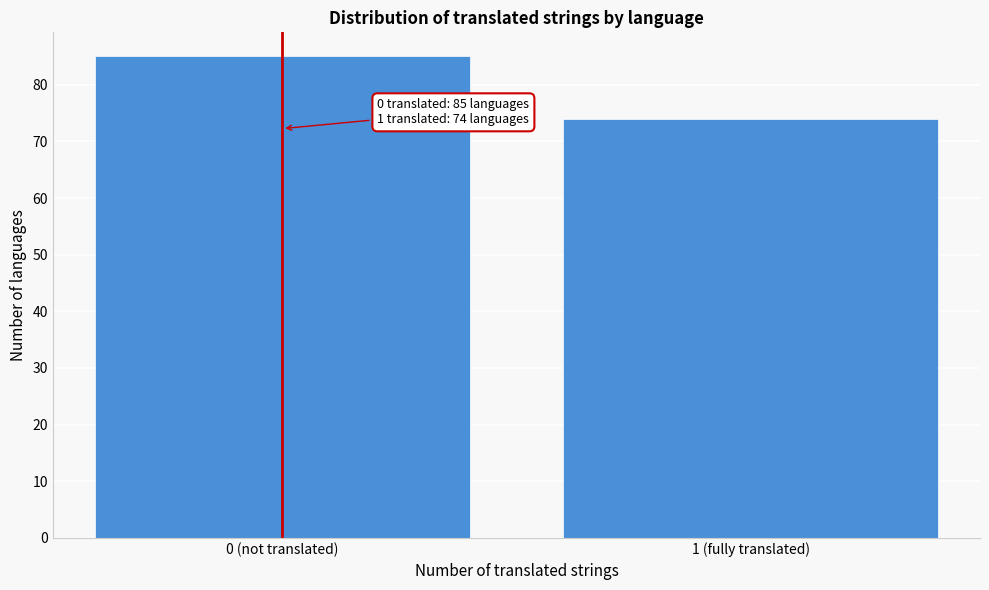

Reading left to right, list all the values displayed in this chart.

0 (not translated)=85	1 (fully translated)=74